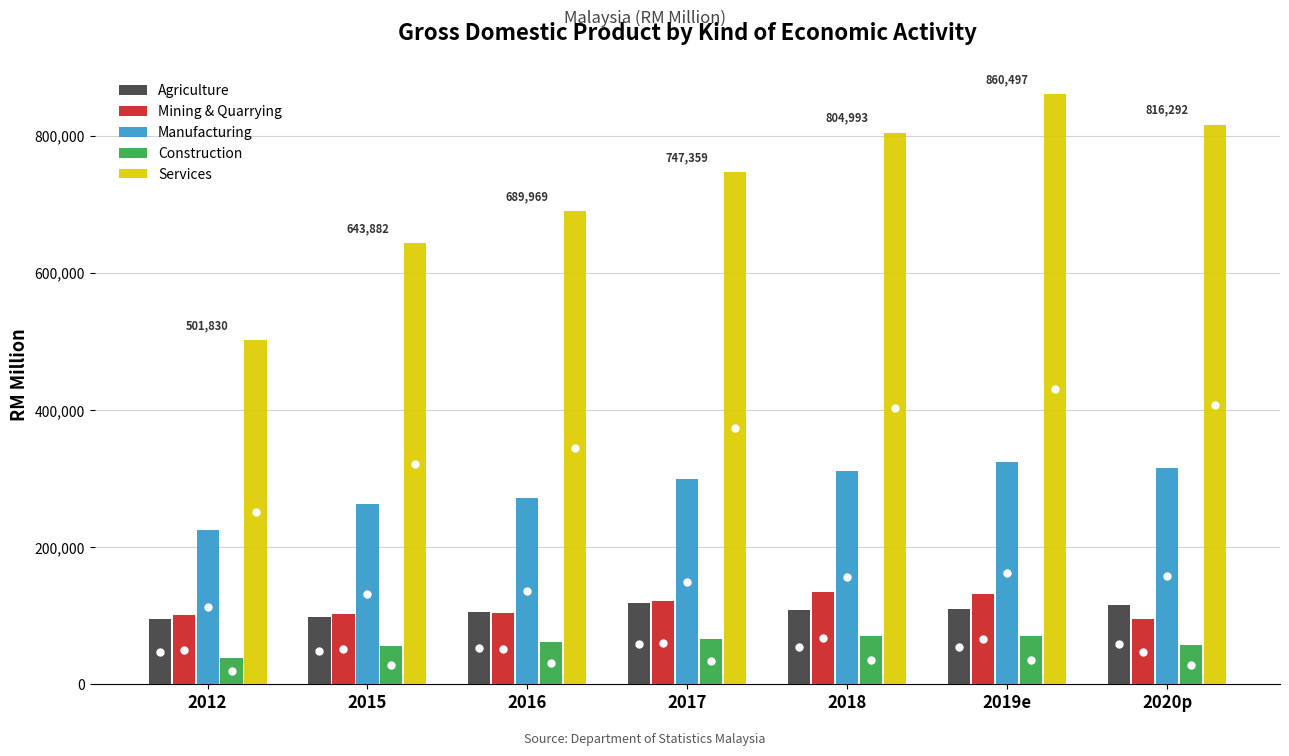

Rank the series by their maximum value, from lowest to highest.

Construction, Agriculture, Mining & Quarrying, Manufacturing, Services